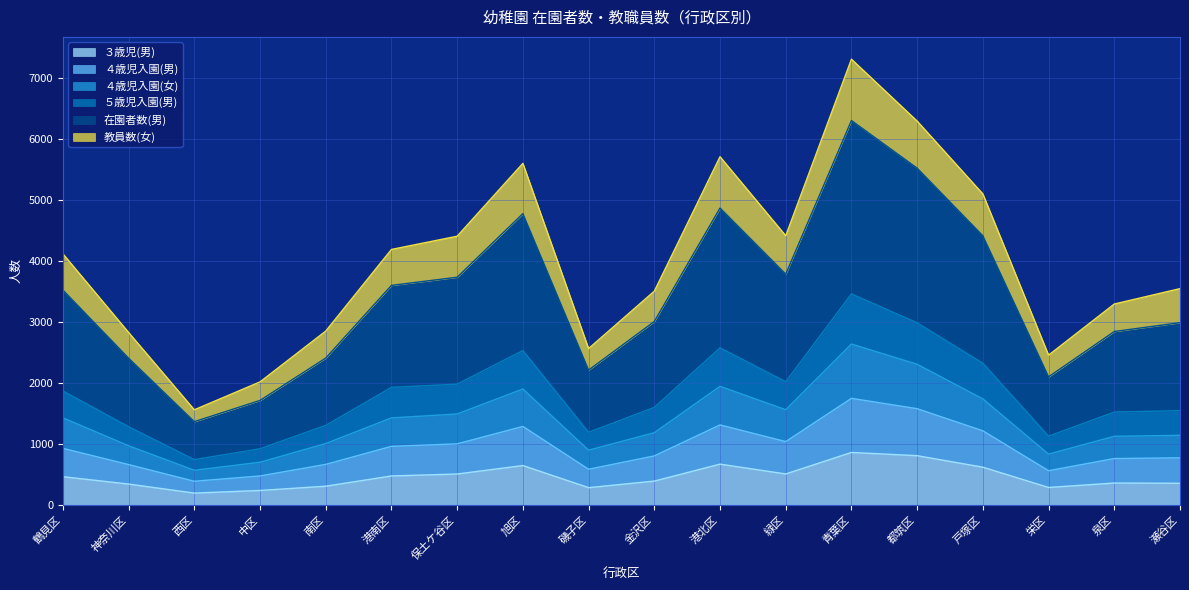

At which category is the sum across all series the highest?

青葉区